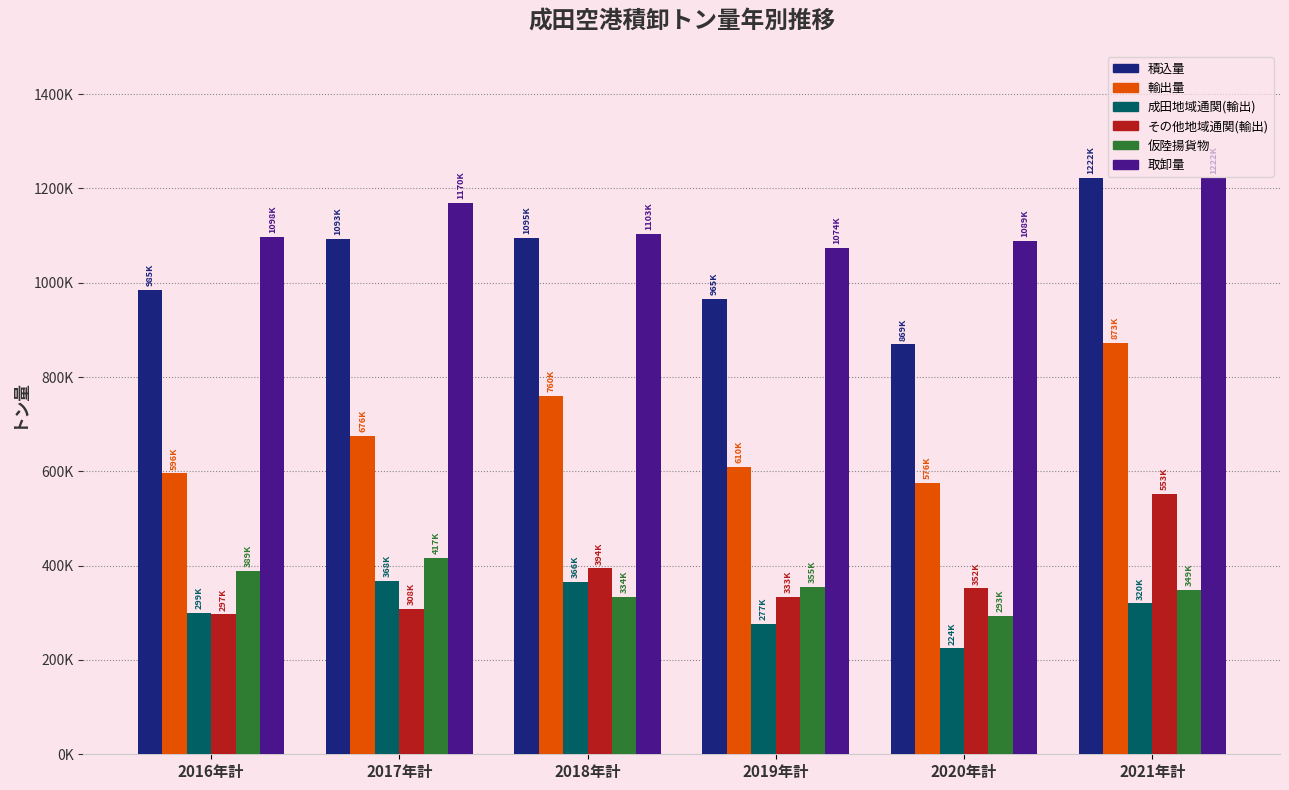

What are all the series names shown in the legend?

積込量, 輸出量, 成田地域通関(輸出), その他地域通関(輸出), 仮陸揚貨物, 取卸量